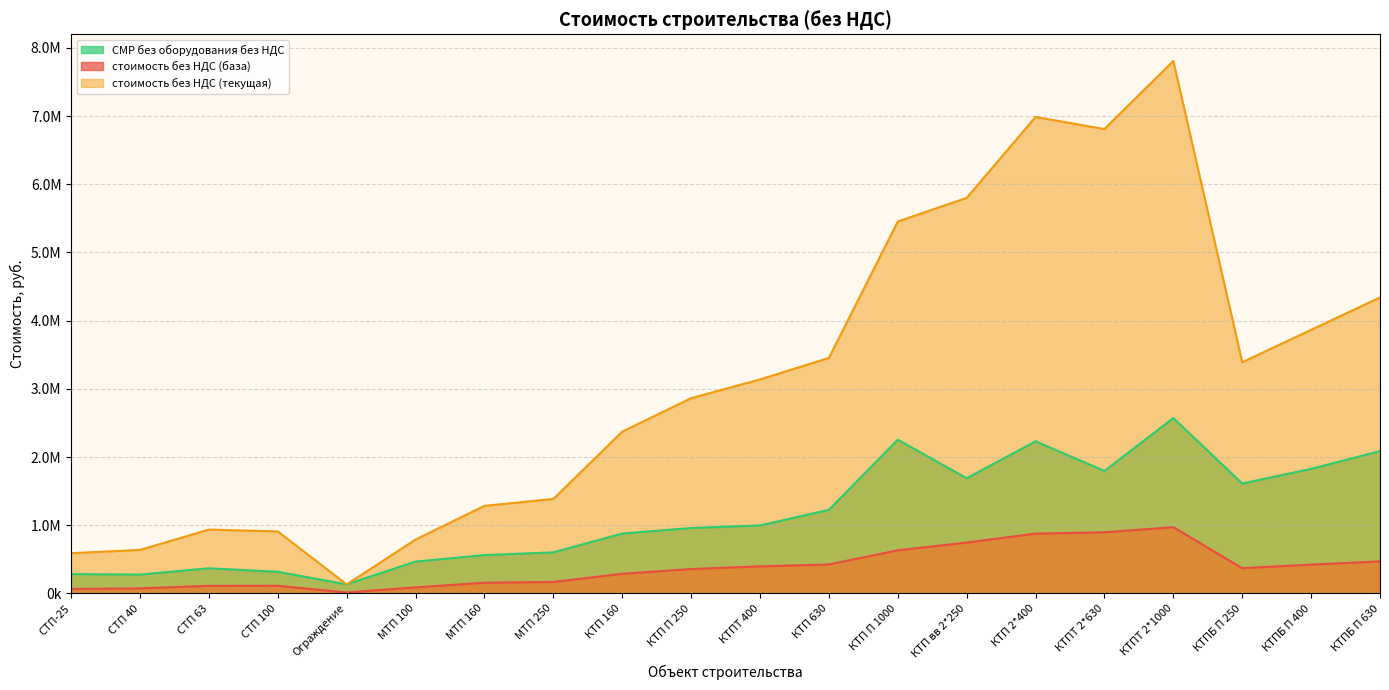

Read the стоимость без НДС (база) value at СТП 100.

112101.8